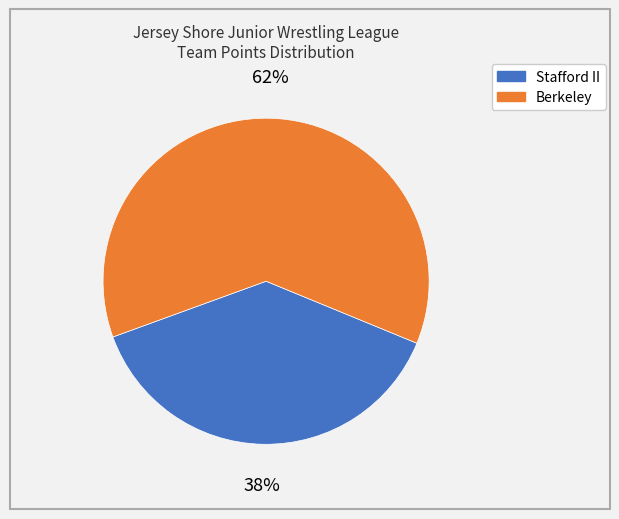

What percentage is the Stafford II slice, to the nearest percent?

38%